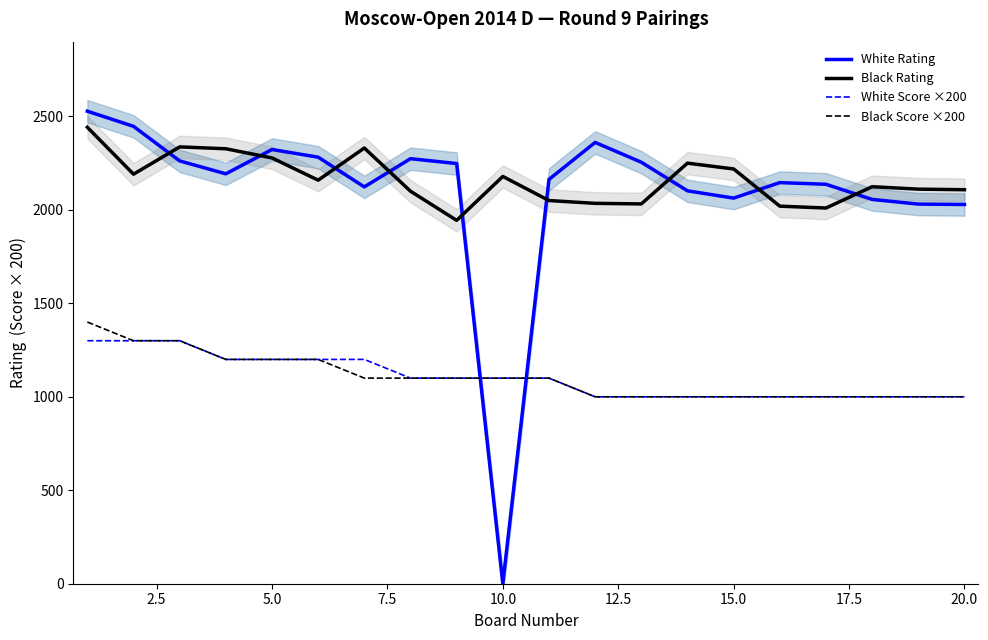

At how many categories does at least one series exceed 751?

20